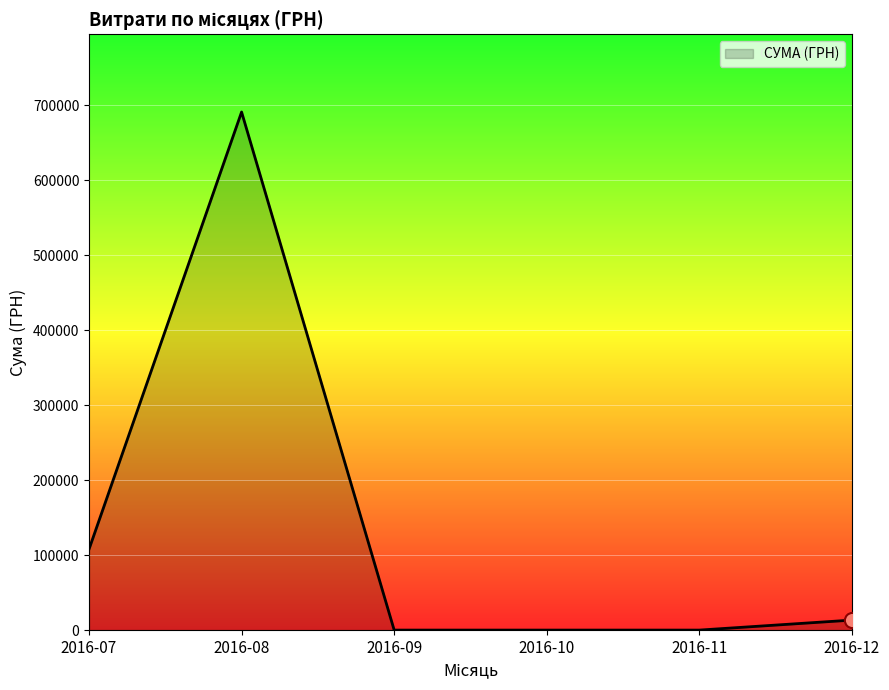

Which has a higher value, 2016-07 or 2016-08?

2016-08